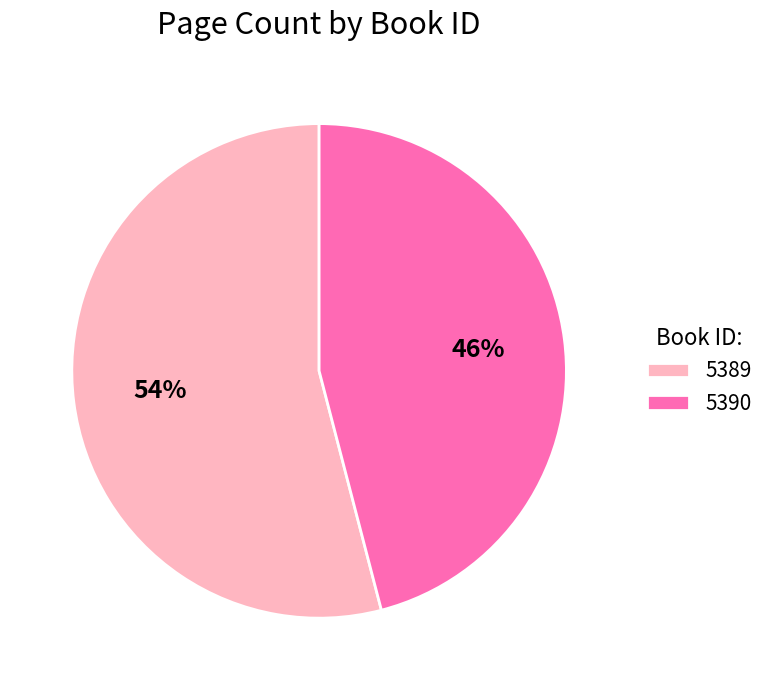

Which has a higher value, 5390 or 5389?

5389